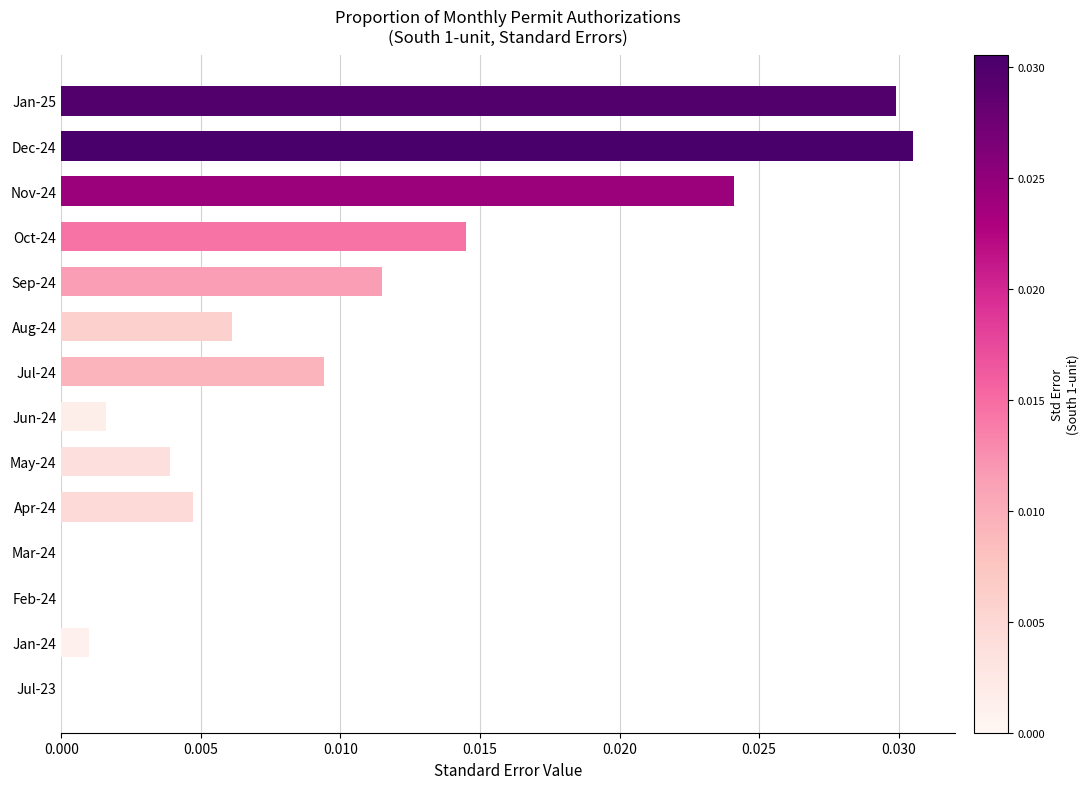

The chart shows a value of 0.0 at Oct-24. True or false?

True